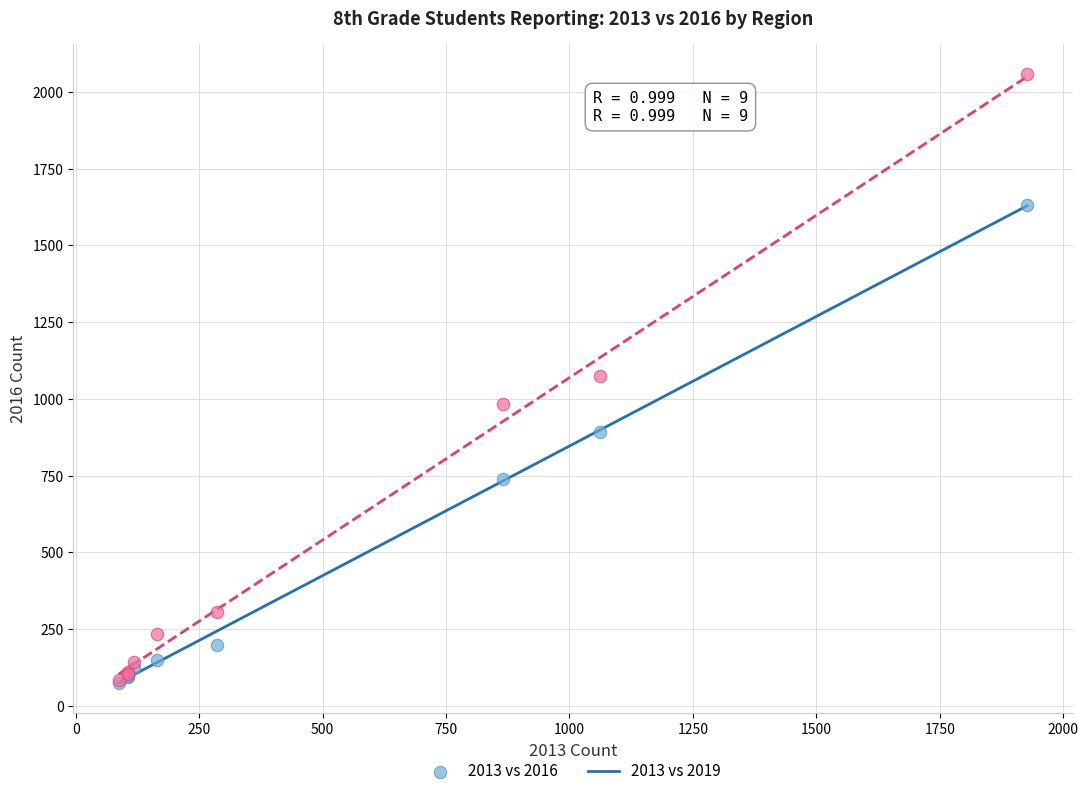

In the 2013 vs 2016 series, what Y value is closest to 854?

893